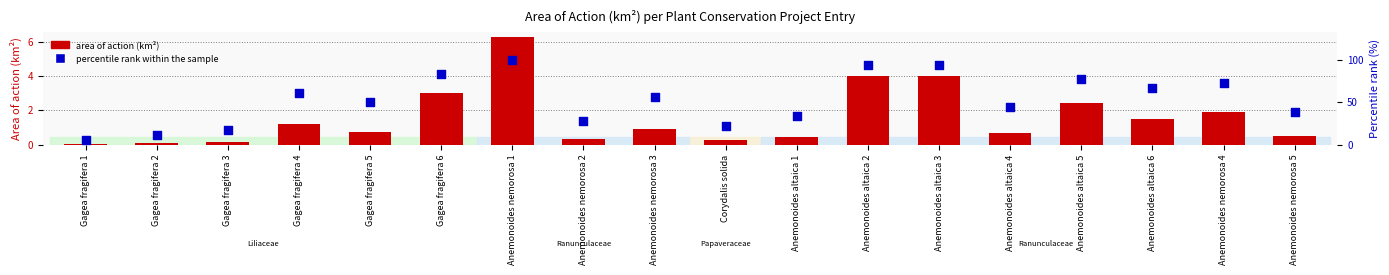

What is the total value across all series at Gagea fragifera 1?

5.6